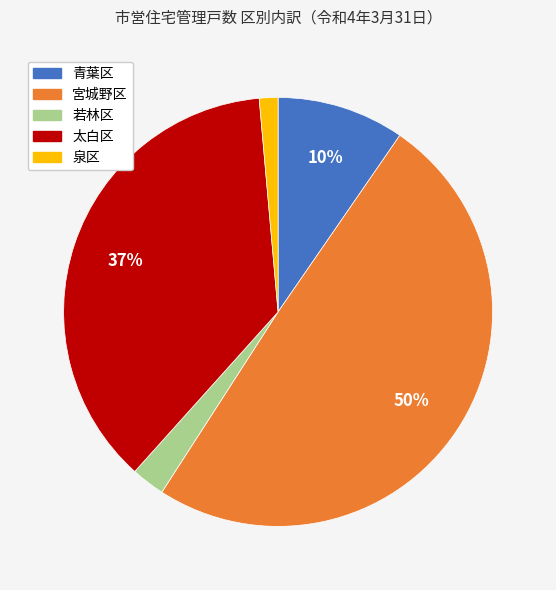

Is it true that 泉区 is 1% of the pie?

True